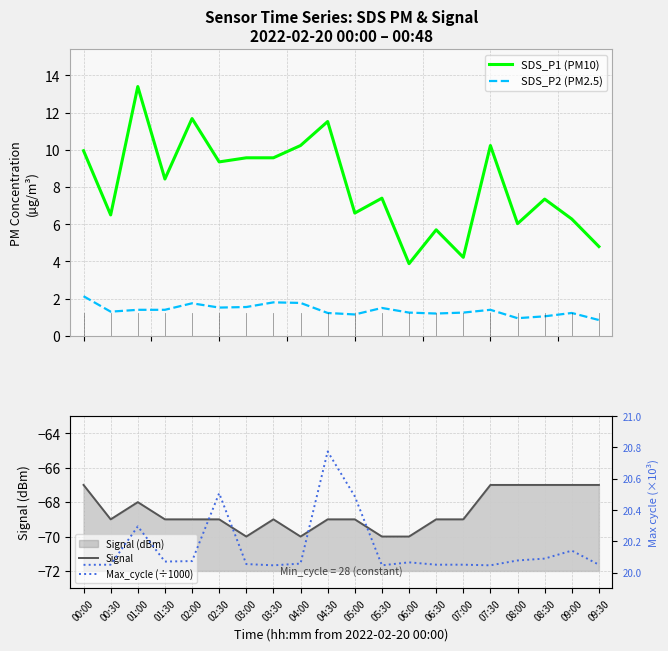

What is the value of the SDS_P2 (PM2.5) point at the 14th from the left?

1.2